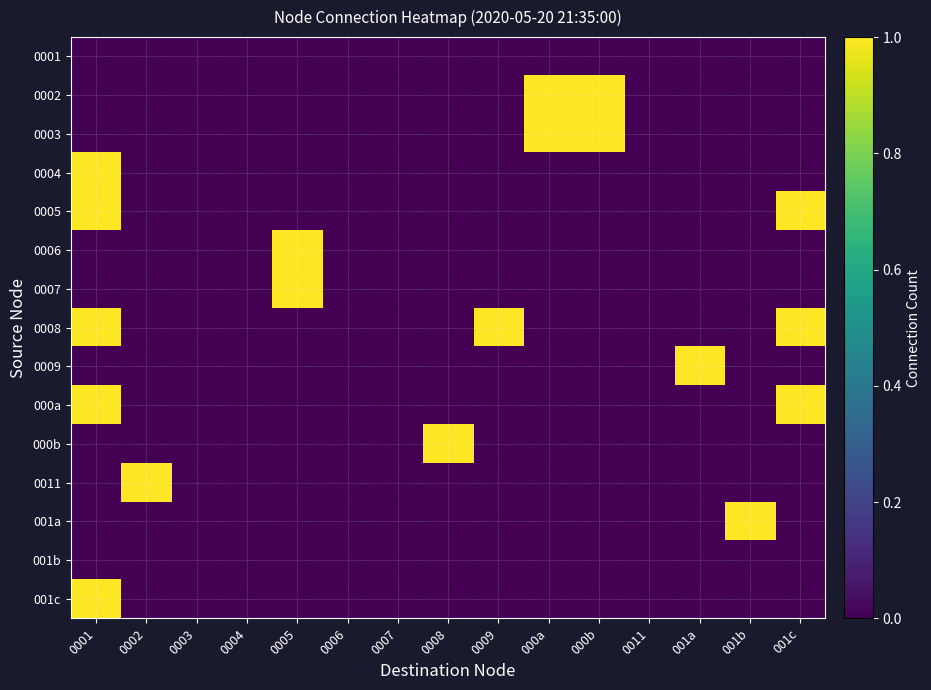

Rank the series at 000b from lowest to highest value.

0001, 0004, 0005, 0006, 0007, 0008, 0009, 000a, 000b, 0011, 001a, 001b, 001c, 0002, 0003